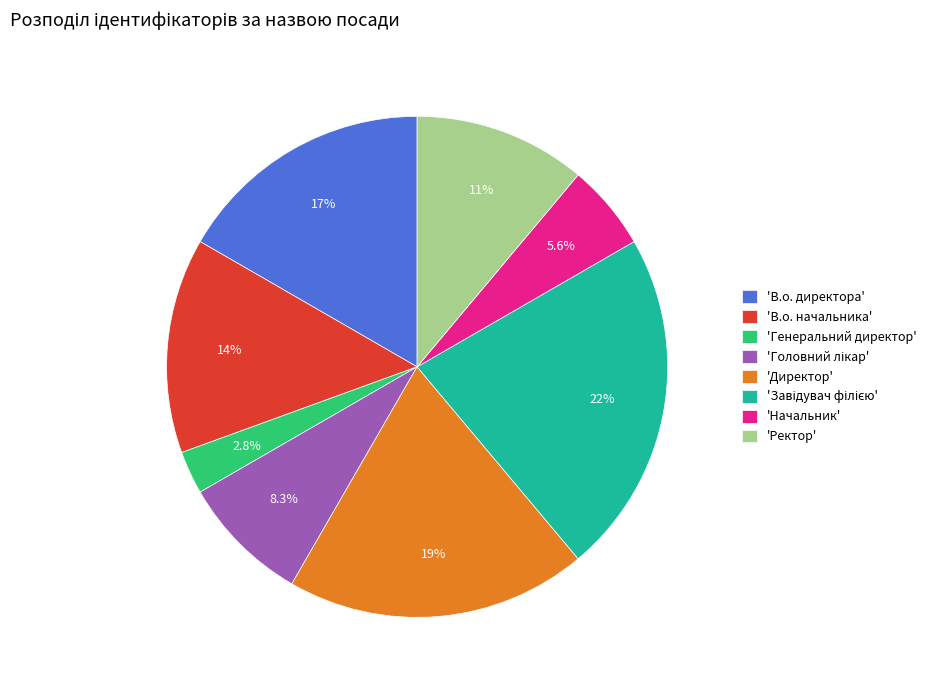

Is 'В.о. начальника' the majority of the pie?

No